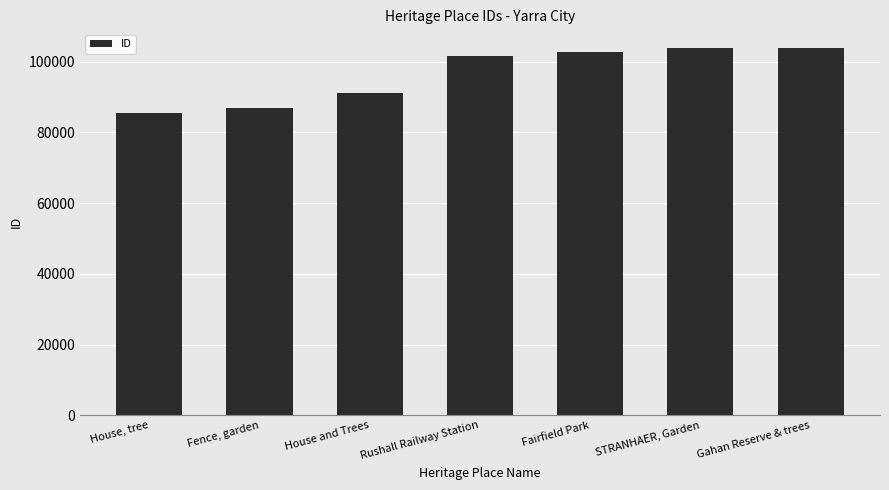

Are the bars horizontal?

No